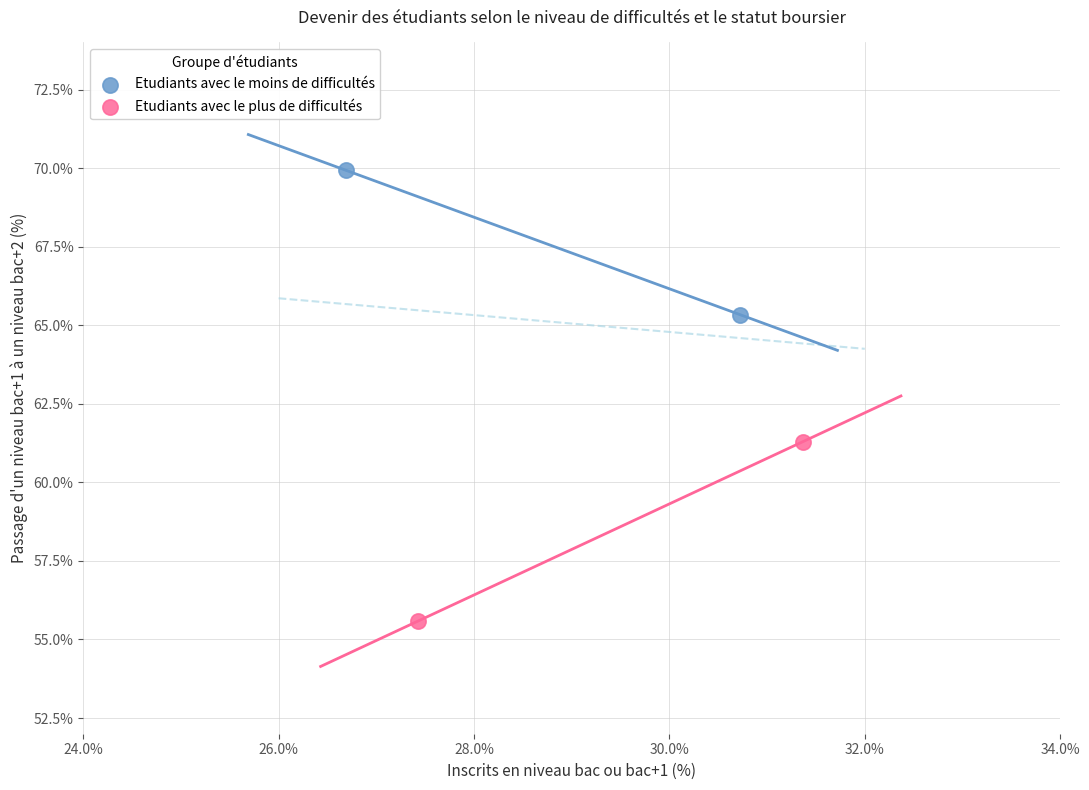

Which series contains the lowest Y value?

Etudiants avec le plus de difficultés